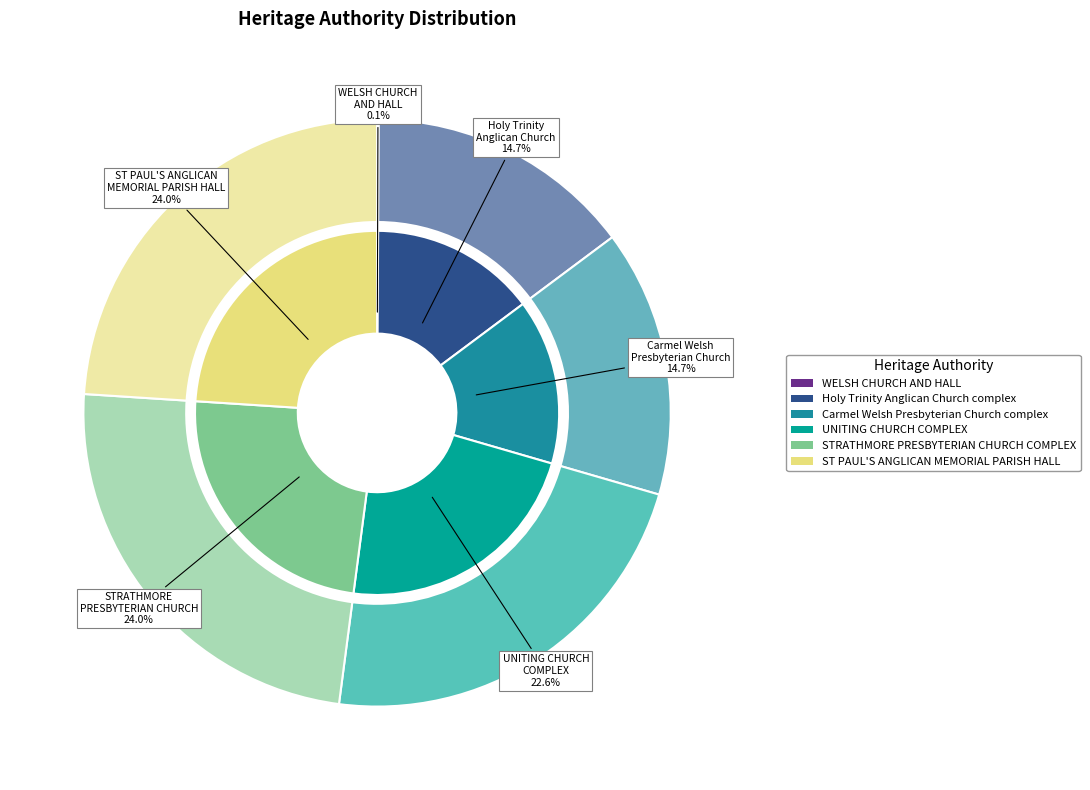

Does any single category account for the majority?

No